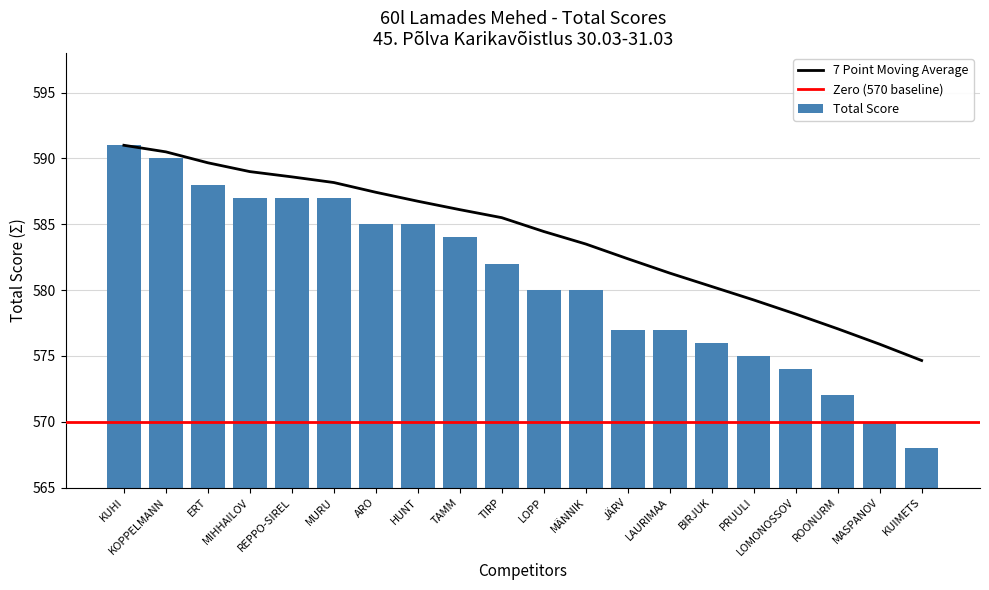

How many bars are there in total?

20